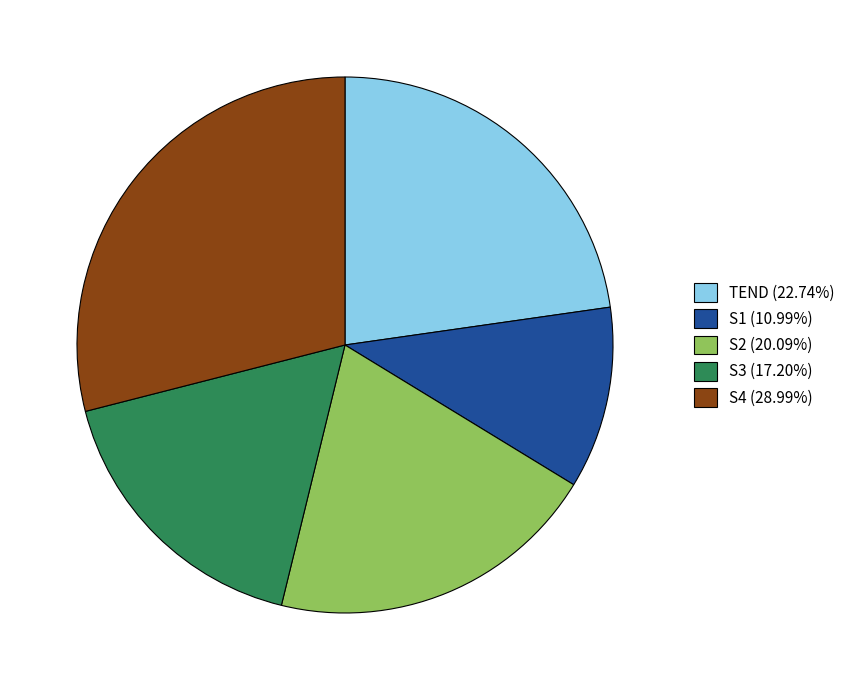

Which slice is the largest?

S4